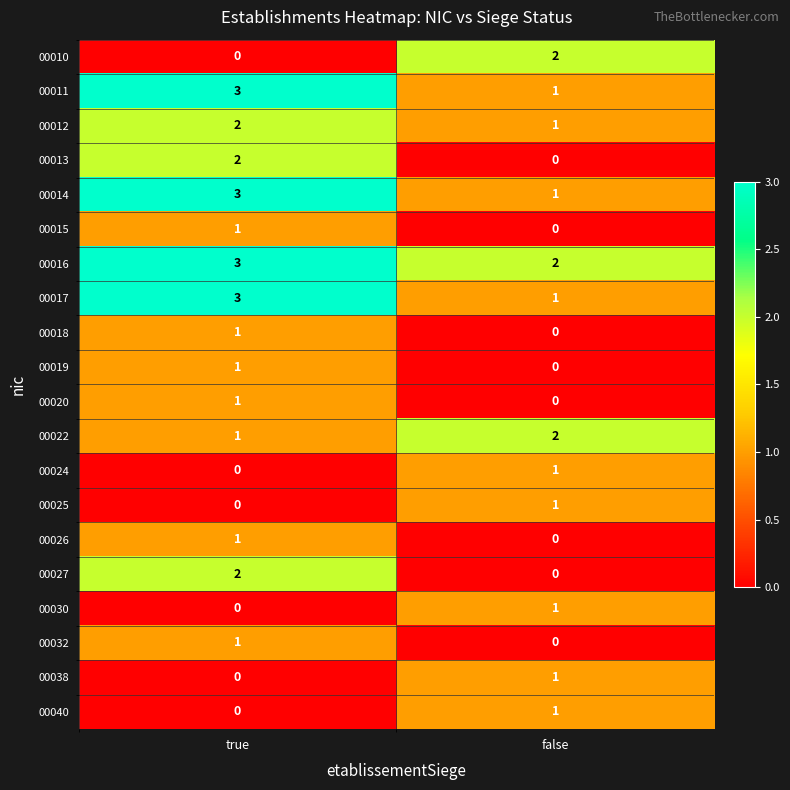

List the labels in order of 00010 value, largest first.

false, true